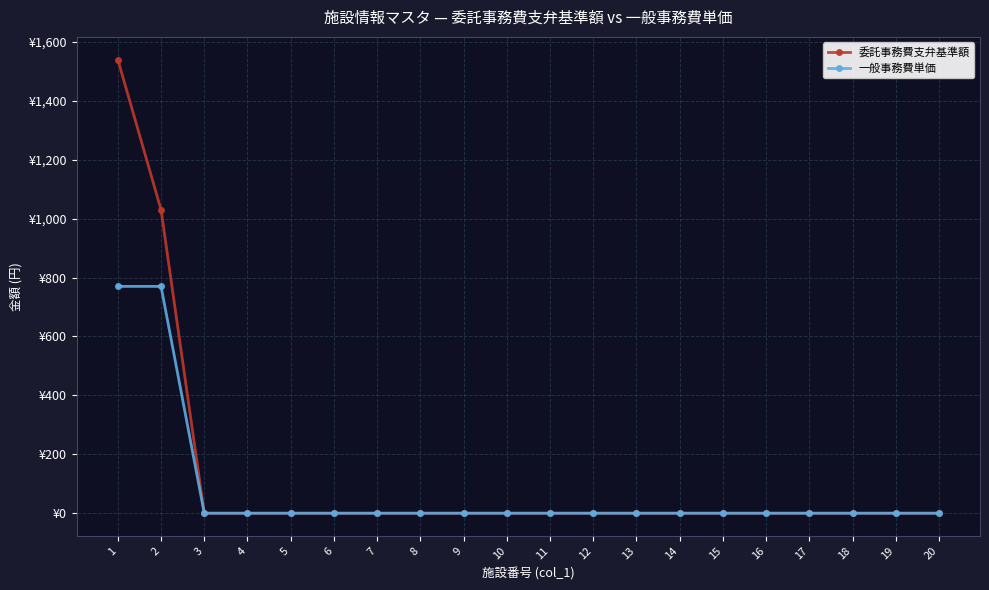

Reading left to right, list all the values displayed in this chart.

委託事務費支弁基準額: 1540	1030	0	0	0	0	0	0	0	0	0	0	0	0	0	0	0	0	0	0
一般事務費単価: 770	770	0	0	0	0	0	0	0	0	0	0	0	0	0	0	0	0	0	0